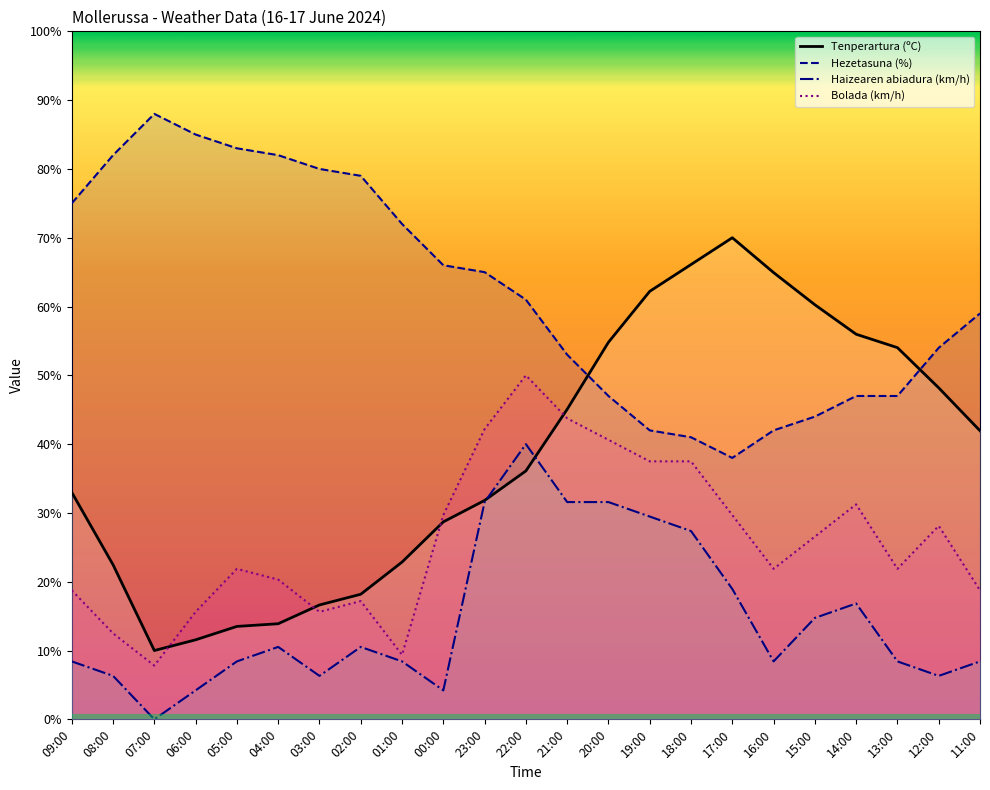

What are all the series names shown in the legend?

Tenperartura (ºC), Hezetasuna (%), Haizearen abiadura (km/h), Bolada (km/h)